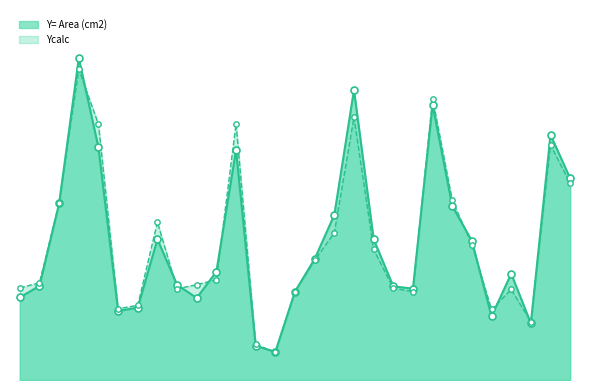

Which series has the widest spread of Y values?

Y= Area (cm2)